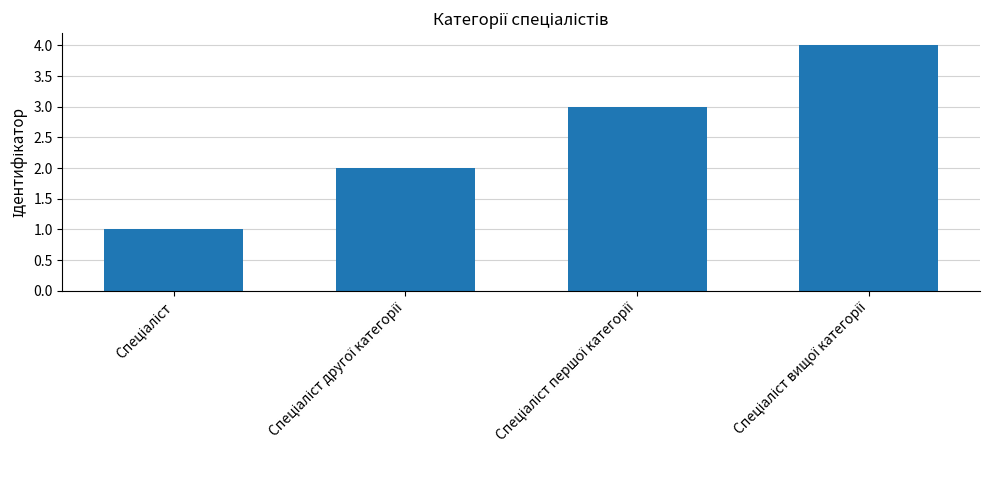

What is the greatest value displayed?

4